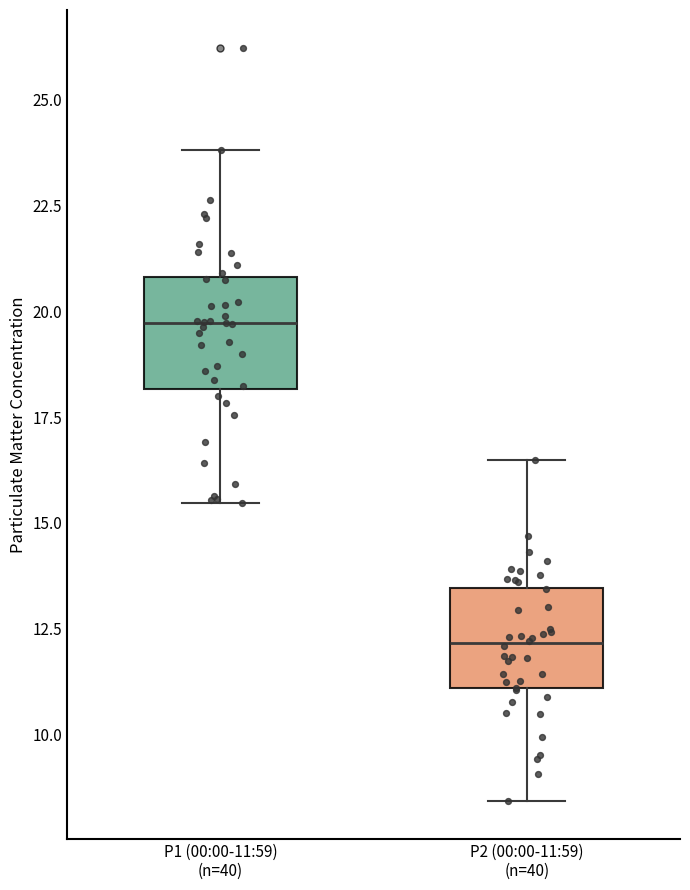

Reading left to right, transcribe this box plot: for each box, give where its median line is, the range the box spans, and where its two whiskers end, as read against the y-axis. The values are not printed on the chart, so give them approximately, as read against the axis.

P1 (00:00-11:59) (n=40): median 19.5, box 18.0 to 21.0, whiskers 15.5 to 24.0
P2 (00:00-11:59) (n=40): median 12.0, box 11.0 to 13.5, whiskers 8.5 to 16.5